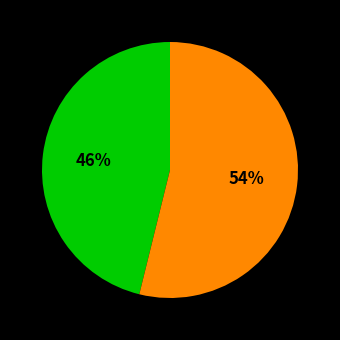

To the nearest percent, what is the average slice percentage?

50%